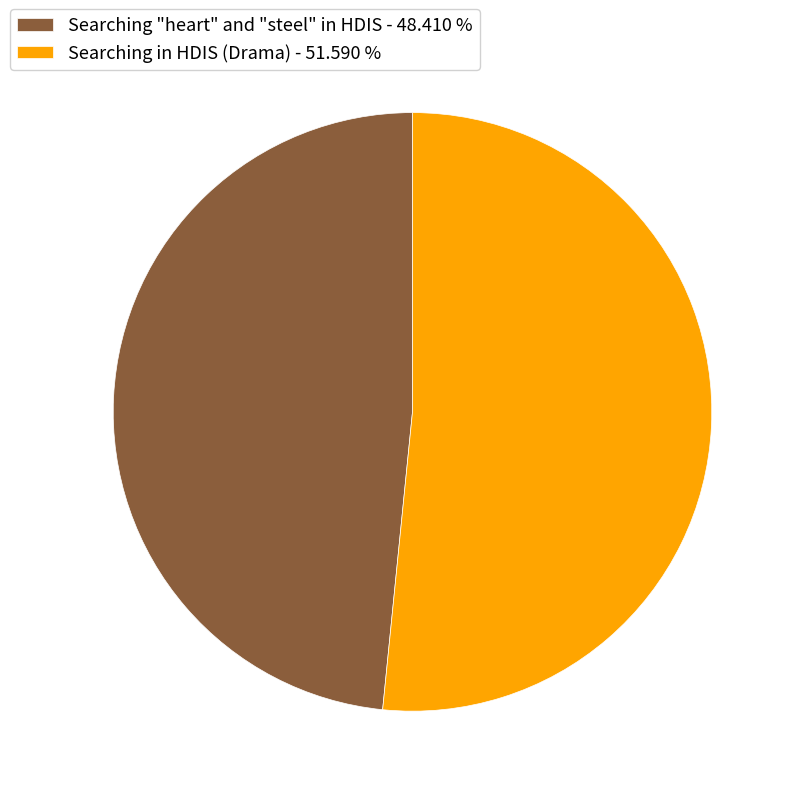

Between Searching in HDIS (Drama) and Searching "heart" and "steel" in HDIS, which is larger?

Searching in HDIS (Drama)